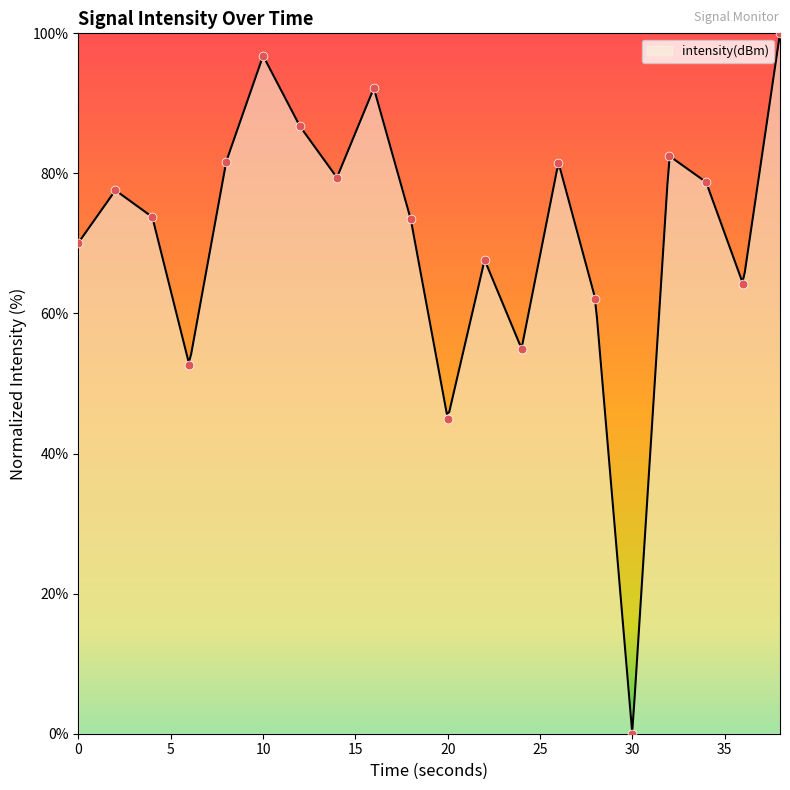

What is the change in value from 14 to 28?

-17.3